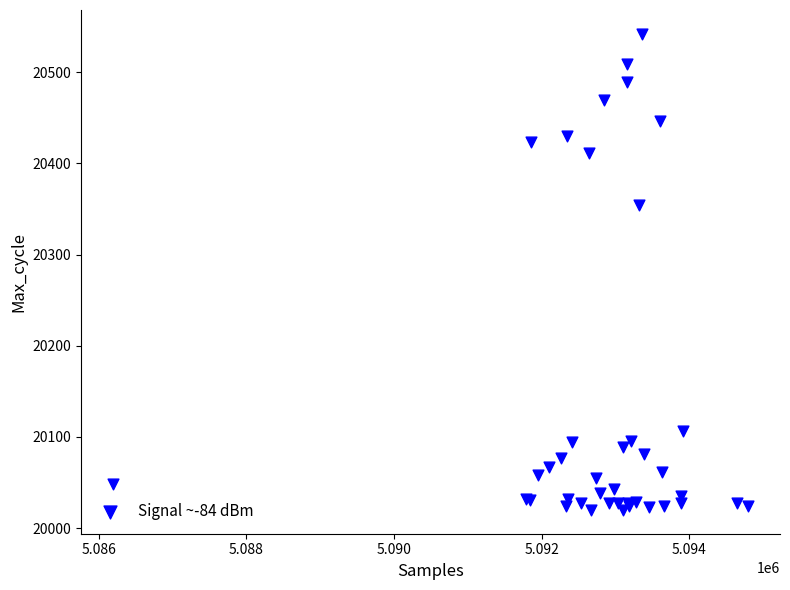

What Y value in the scatter plot is closest to 20281?

20354